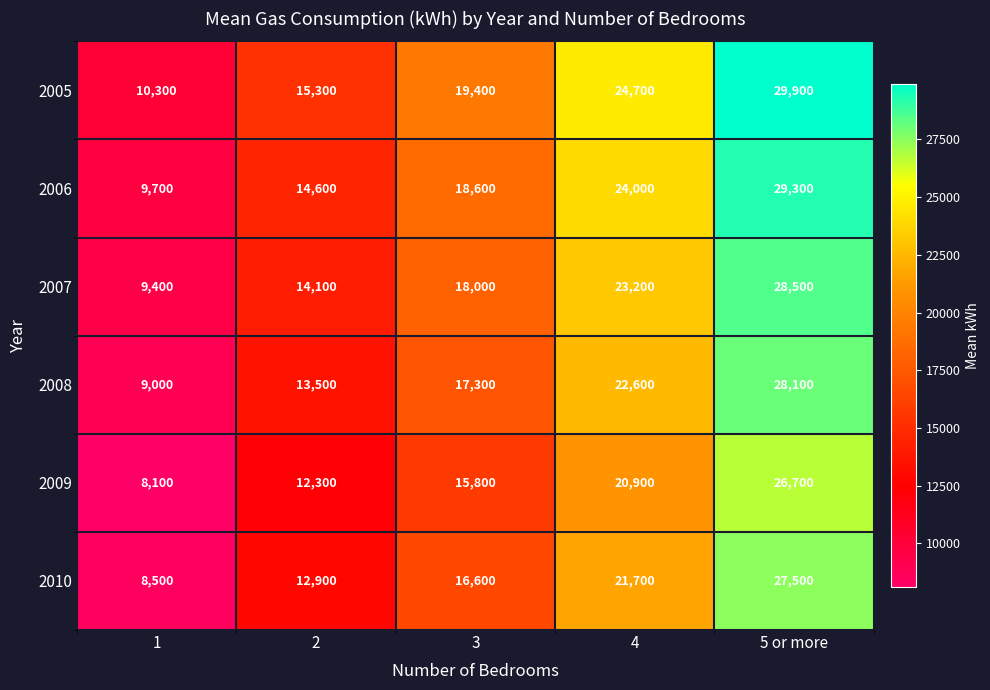

Count the number of categories in the chart.

5